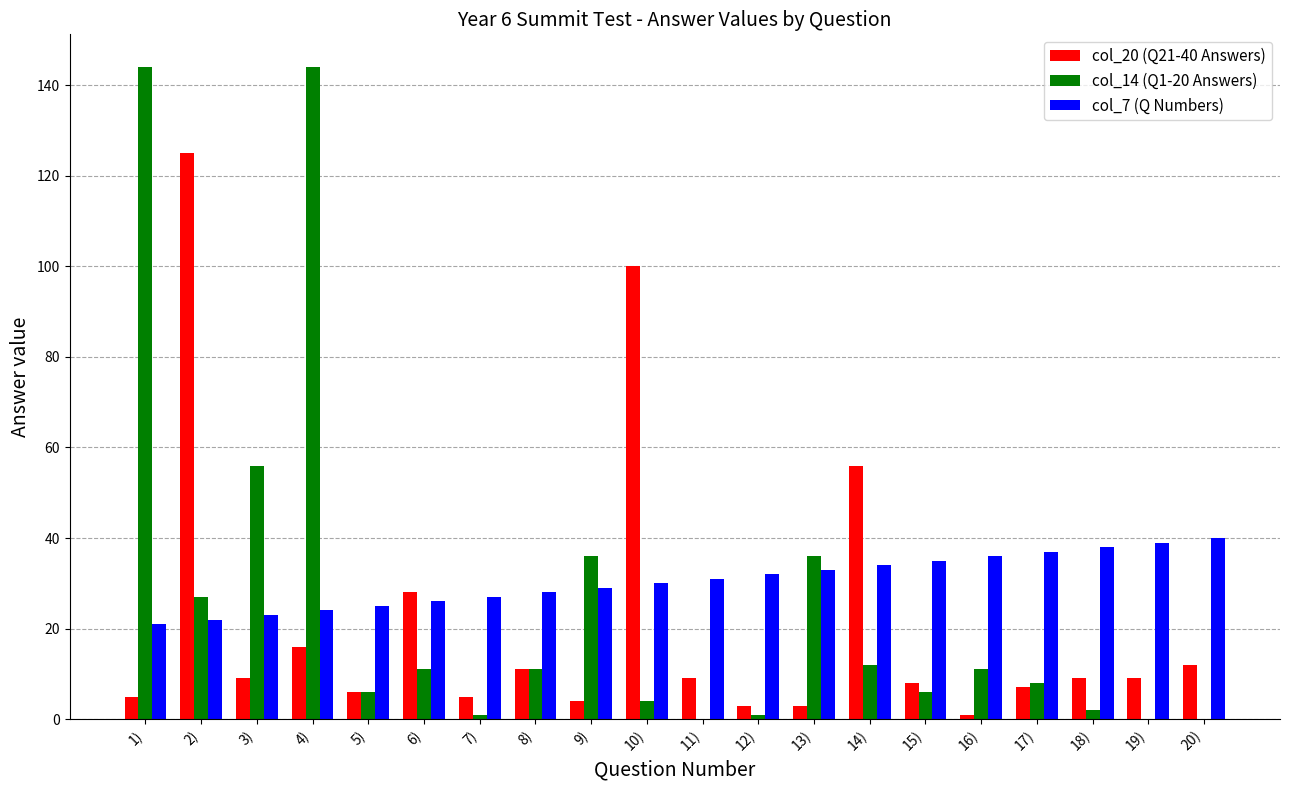

What is the greatest value displayed?

144